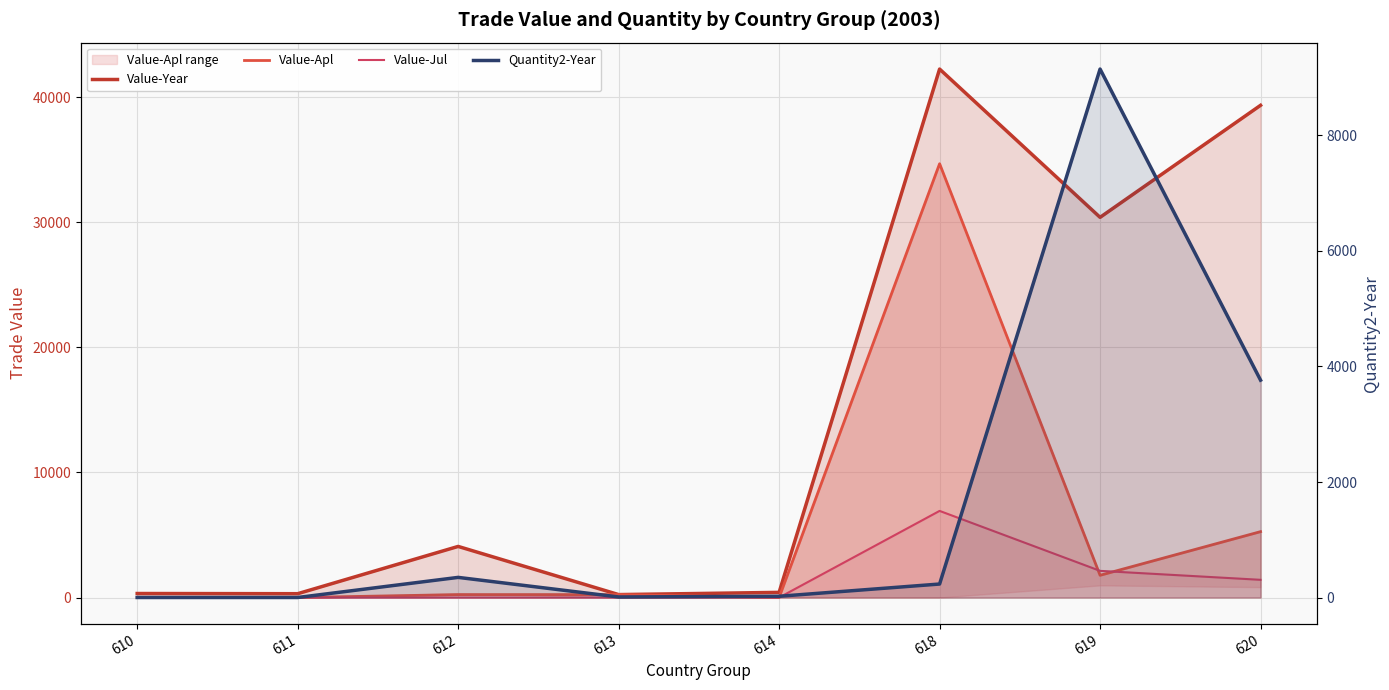

Rank the series at 610 from lowest to highest value.

Value-Apl, Value-Jul, Quantity2-Year, Value-Year